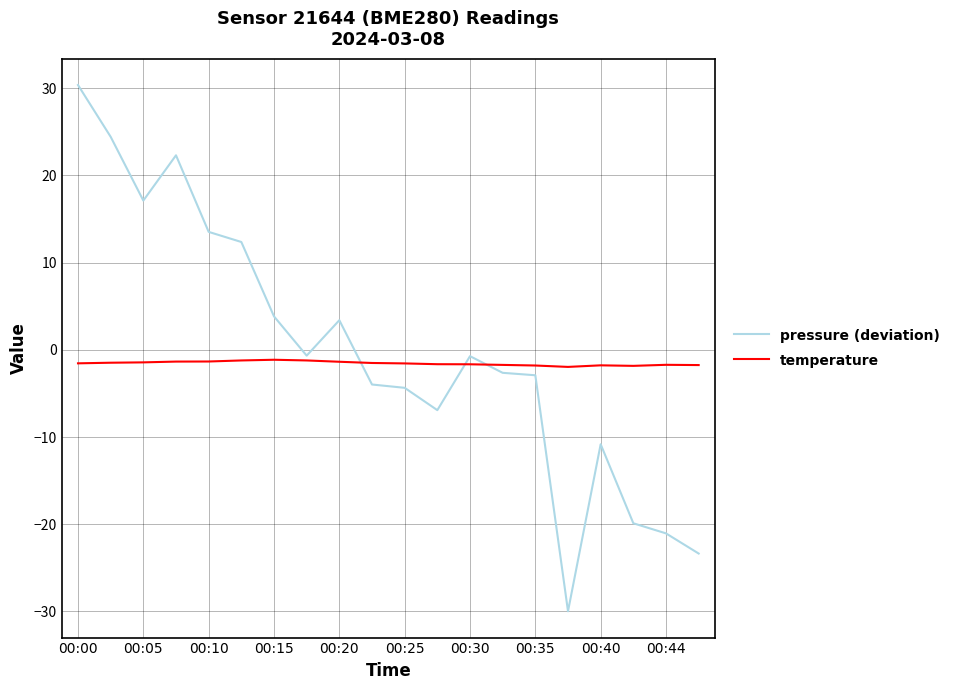

How many positive values does the pressure (deviation) series have?

8